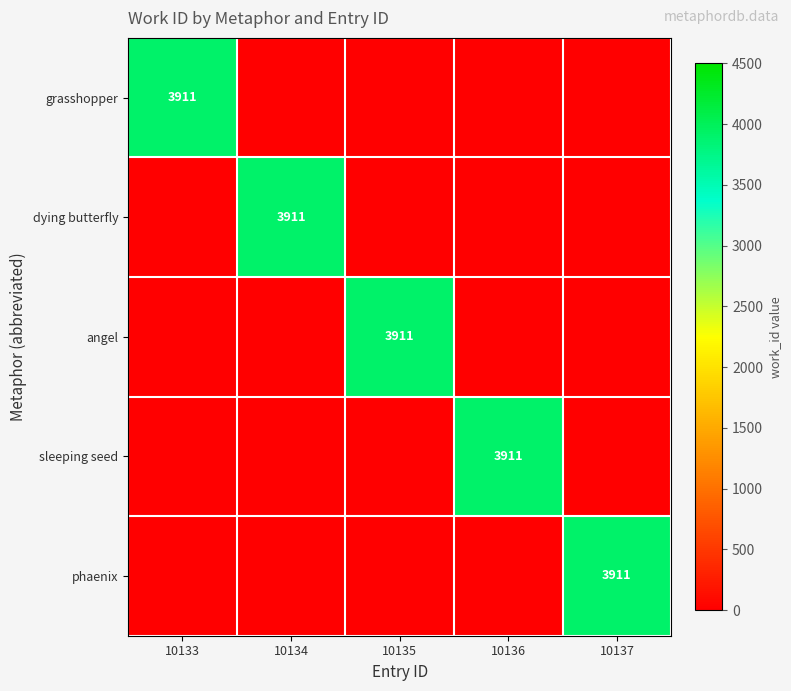

True or false: sleeping seed has a value of 3911 at 10136.

True